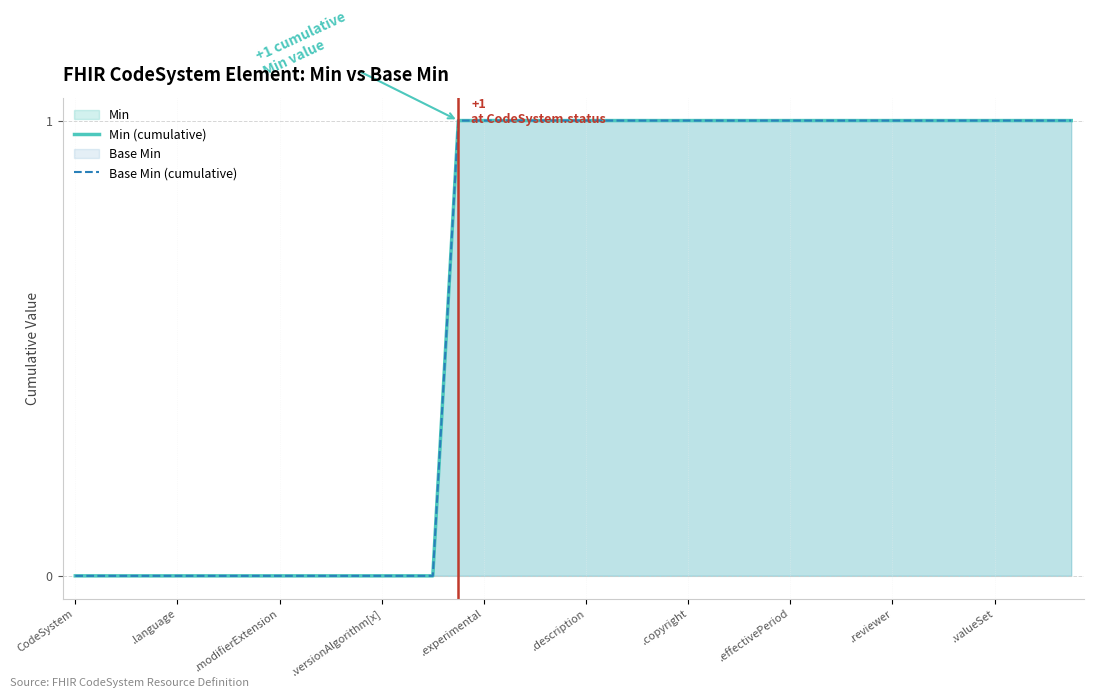

The value of Min (cumulative) at 18 is 1. True or false?

True